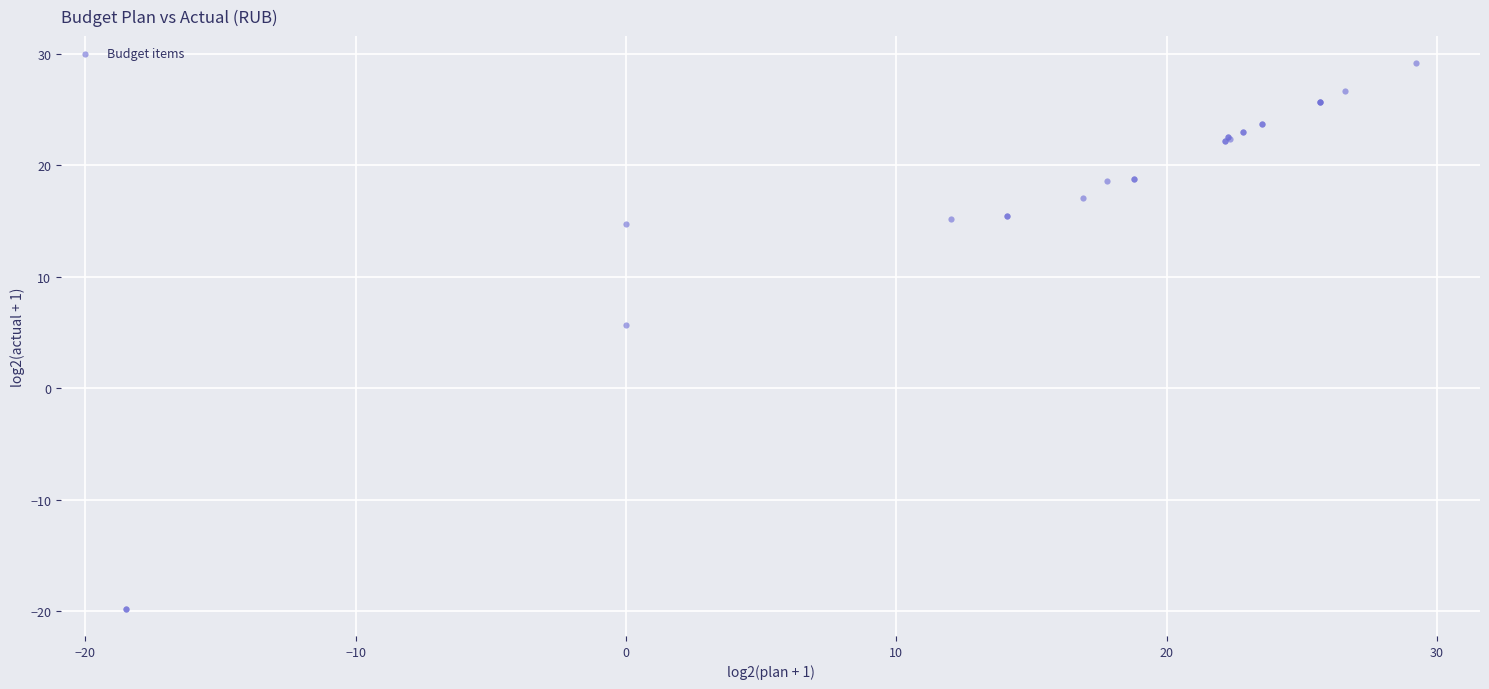

What Y value in the scatter plot is closest to 4?

5.7